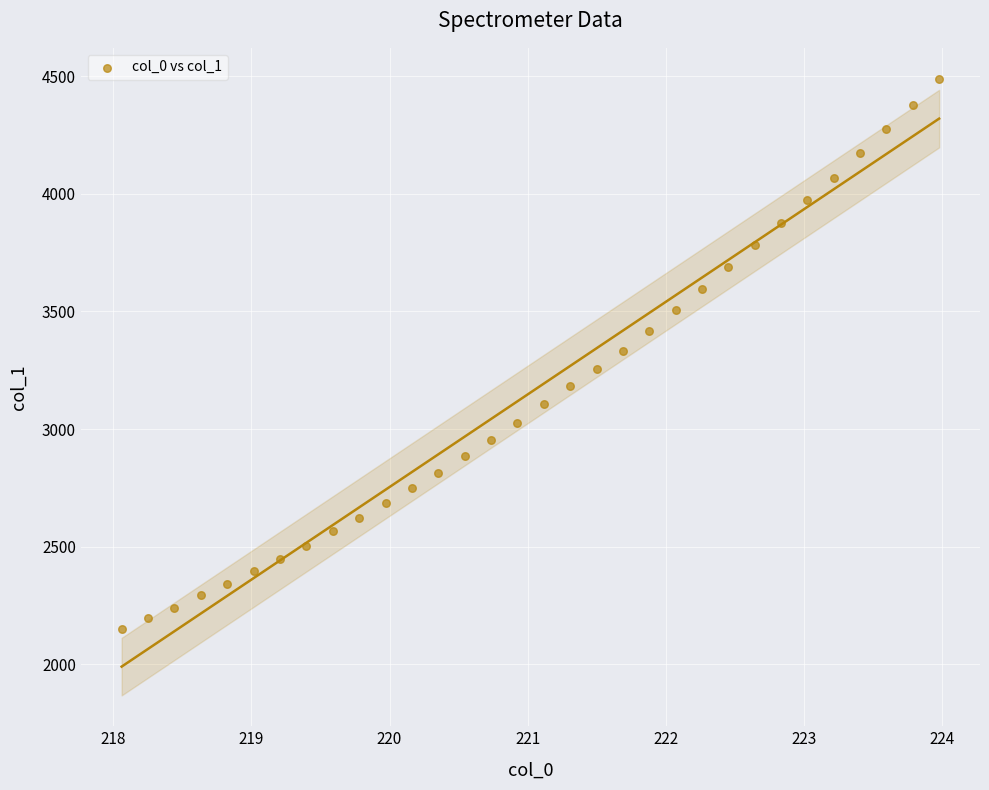

What is the range of Y values (max minus min)?

2339.7